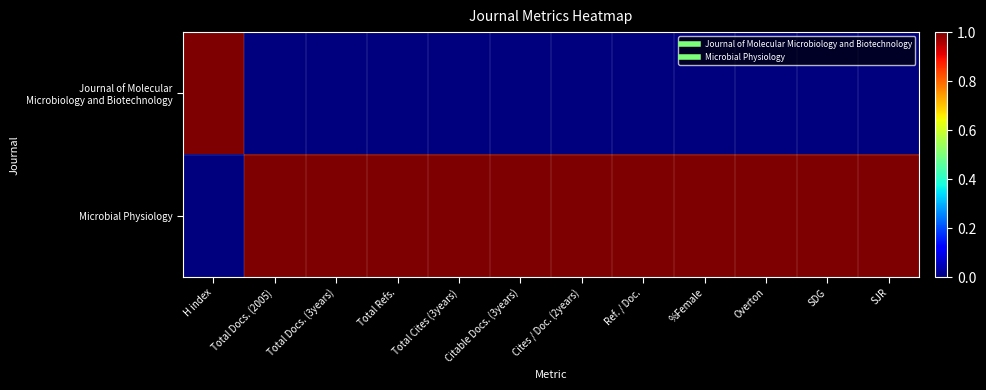

List the series in order of their overall mean, lowest first.

Journal of Molecular Microbiology and Biotechnology, Microbial Physiology